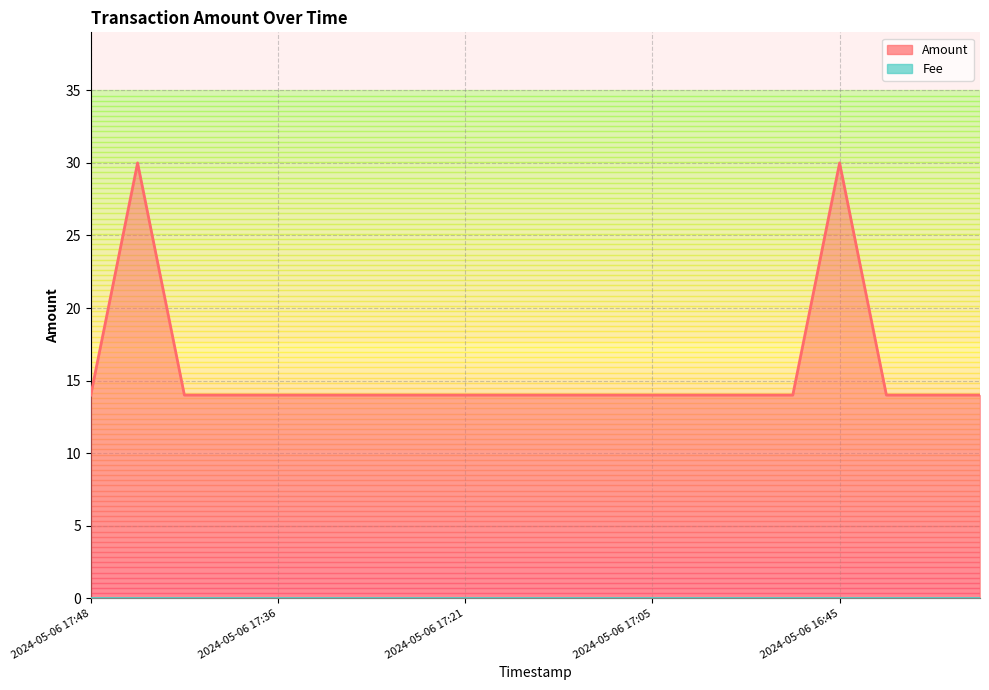

Where is the data nearest to the value 22?

2024-05-06 17:48